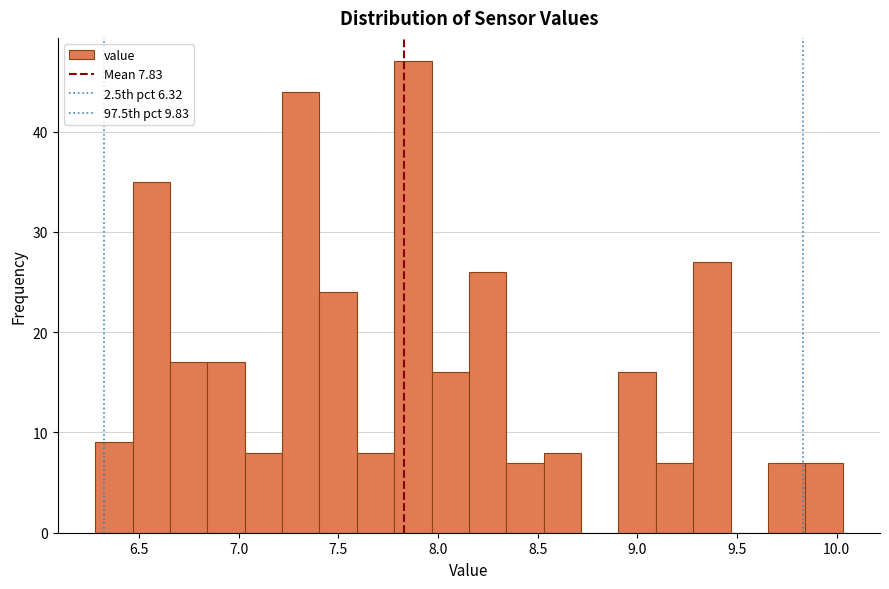

Around what value on the x-axis is the tallest bar? Give the approximate position of its centre, as read against the axis.

7.85